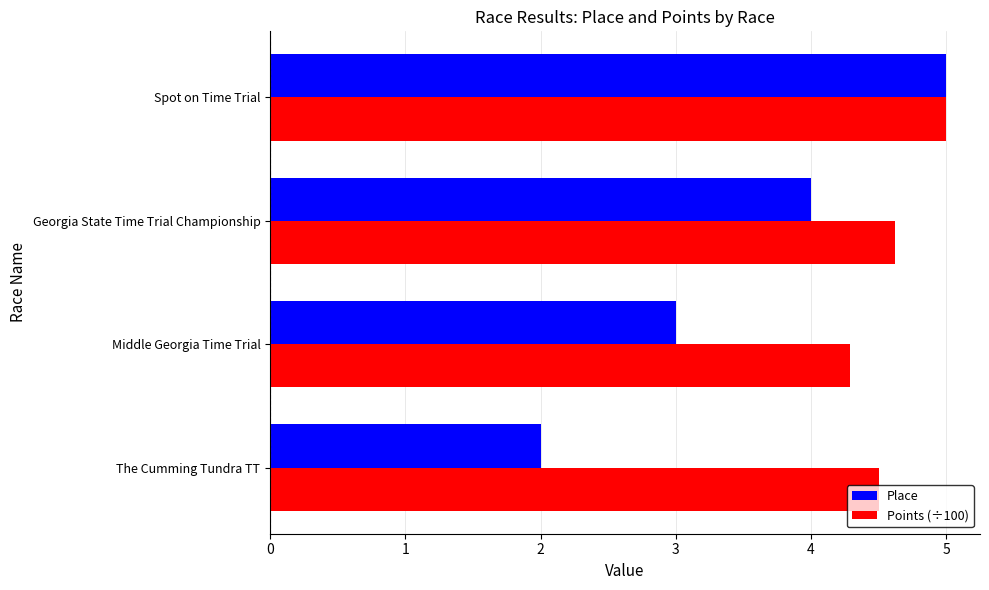

What are all the series names shown in the legend?

Place, Points (÷100)